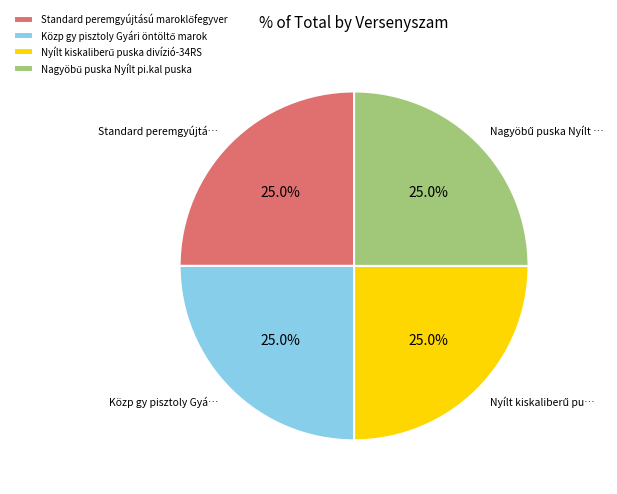

Is there any slice that represents more than half of the pie?

No